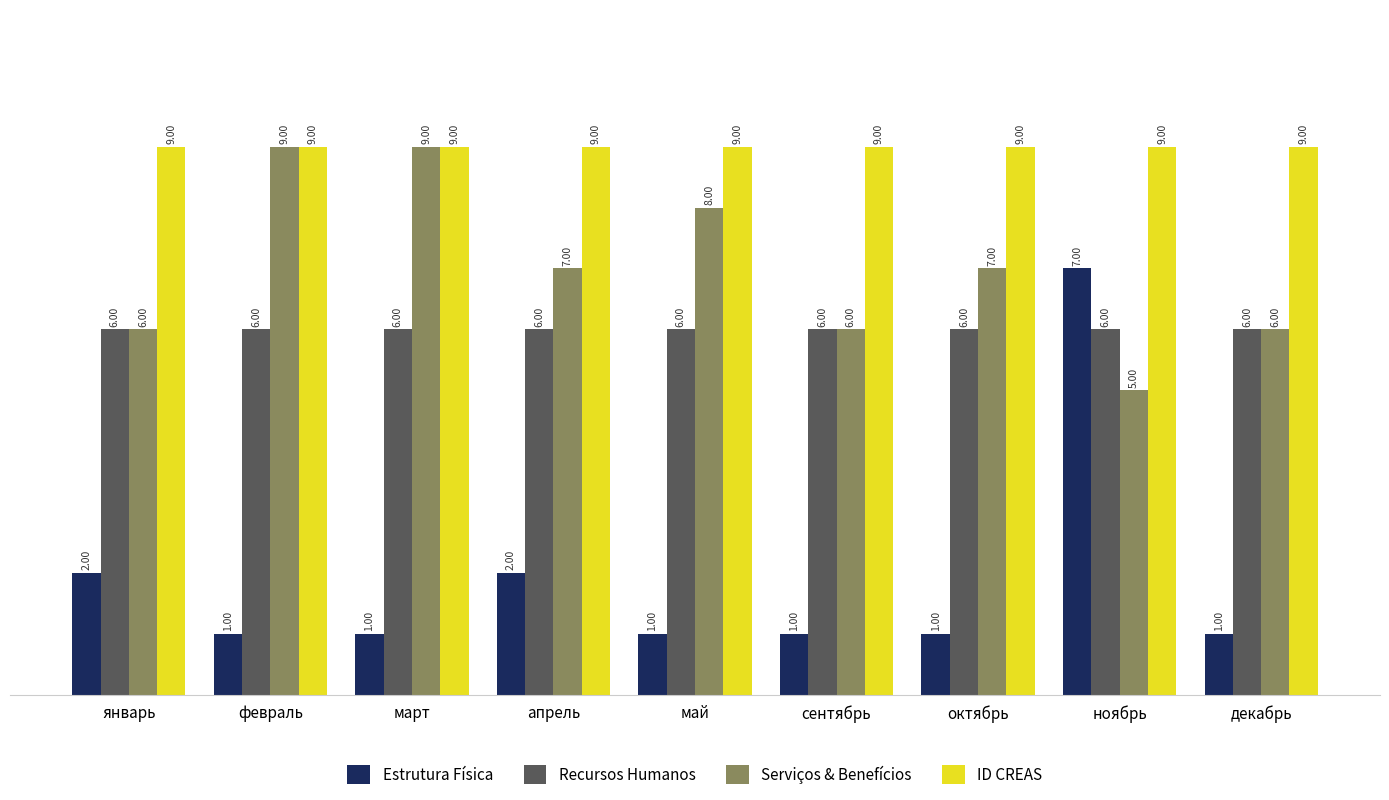

Count the Serviços & Benefícios values in the range 6 to 8.

6